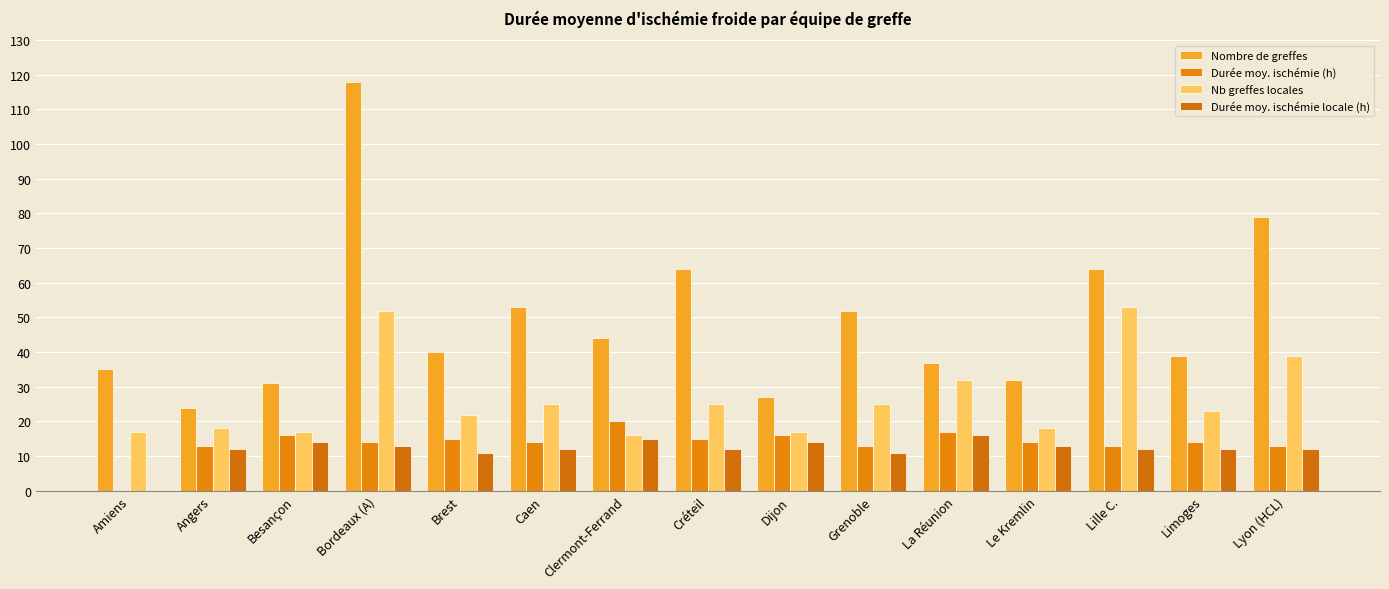

What is the sum of all Durée moy. ischémie locale (h) values?

179